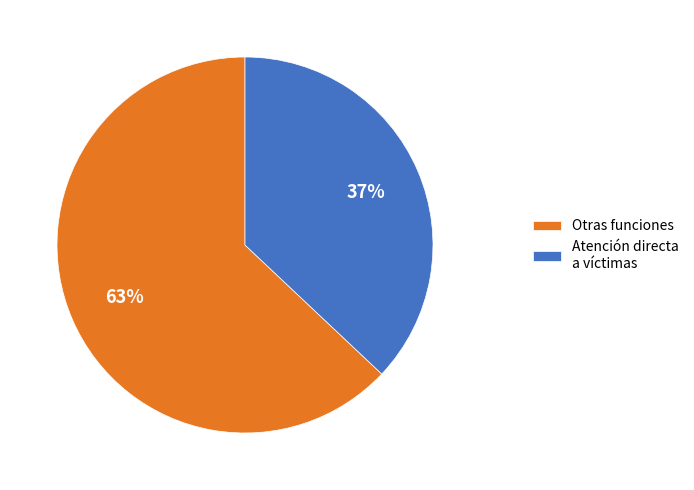

Is there any slice that represents more than half of the pie?

Yes